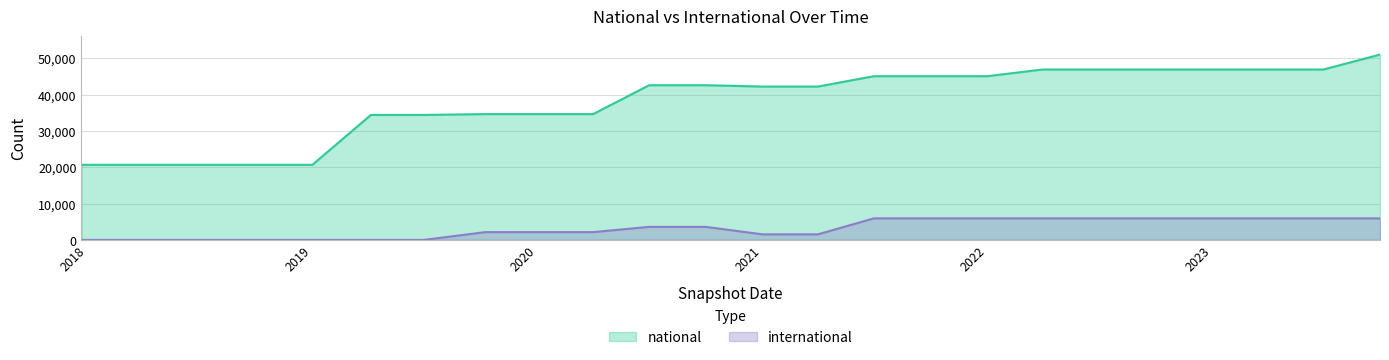

What is the difference between the highest and lowest values at 2019-04-06?

34384